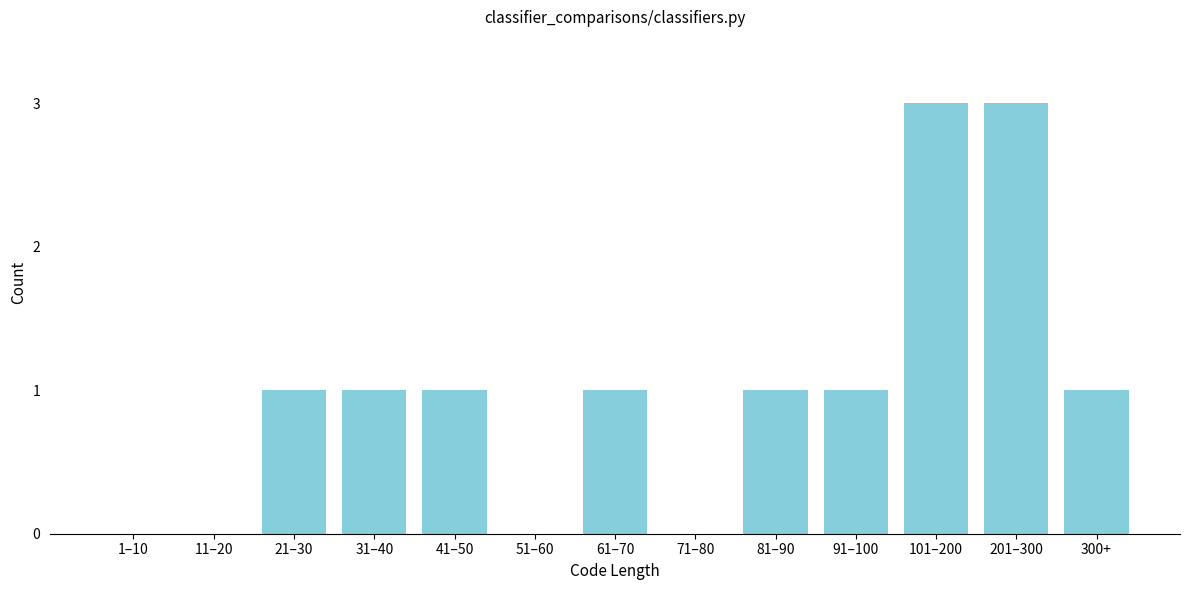

Reading left to right, transcribe all the data shown in this chart.

1–10=0	11–20=0	21–30=1	31–40=1	41–50=1	51–60=0	61–70=1	71–80=0	81–90=1	91–100=1	101–200=3	201–300=3	300+=1